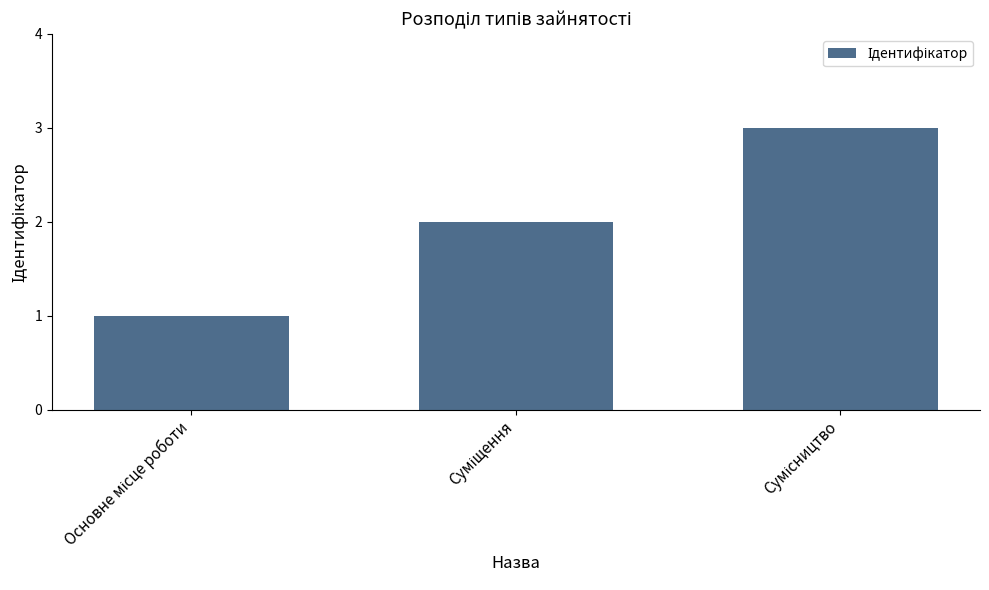

Are the bars horizontal?

No